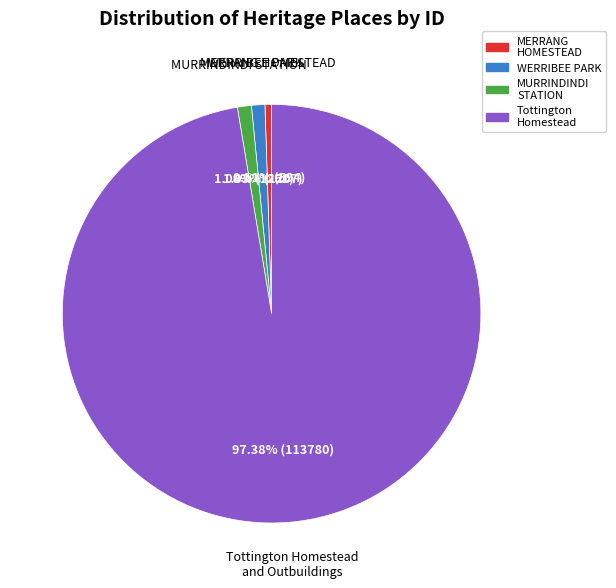

What is the smallest slice in the pie chart?

MERRANG HOMESTEAD